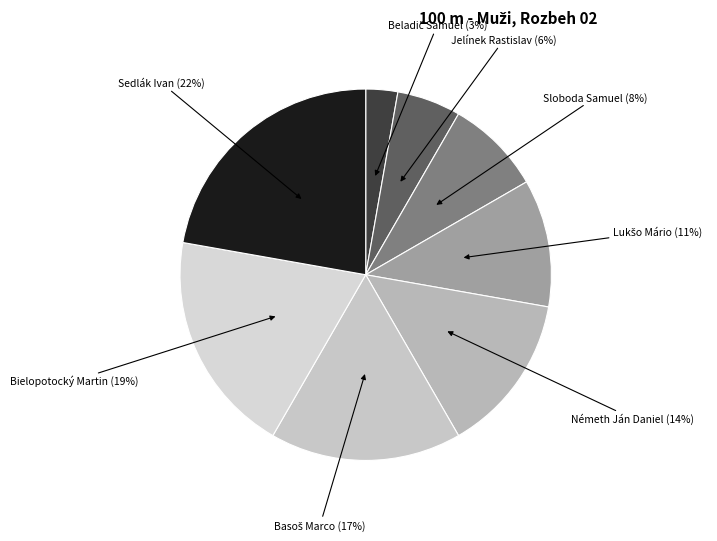

Which category has the biggest portion of the pie?

Sedlák Ivan